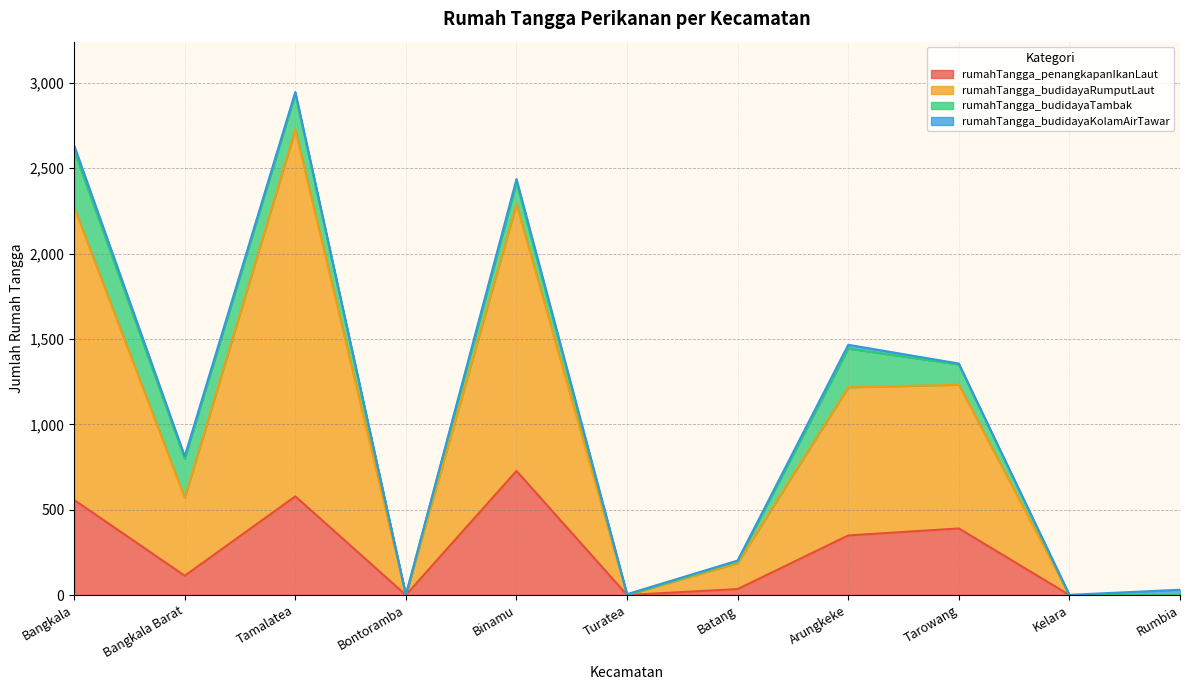

The value of rumahTangga_penangkapanIkanLaut at Rumbia is -425. True or false?

False